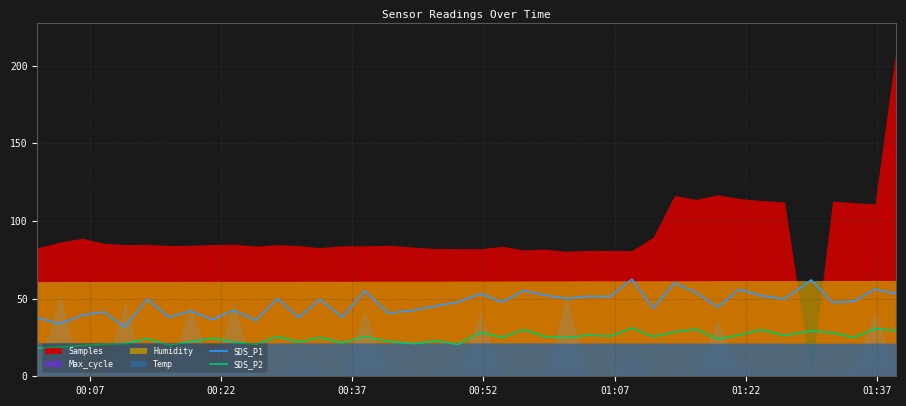

What is the minimum value for SDS_P1?

31.7